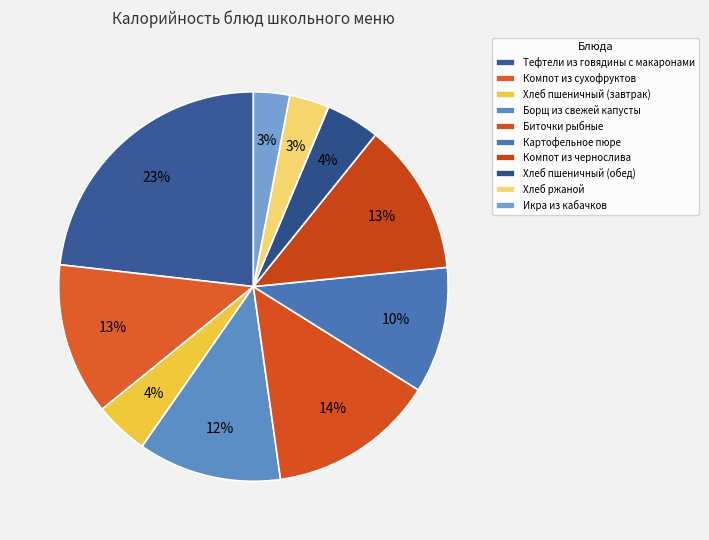

To the nearest percent, what is the average slice percentage?

10%